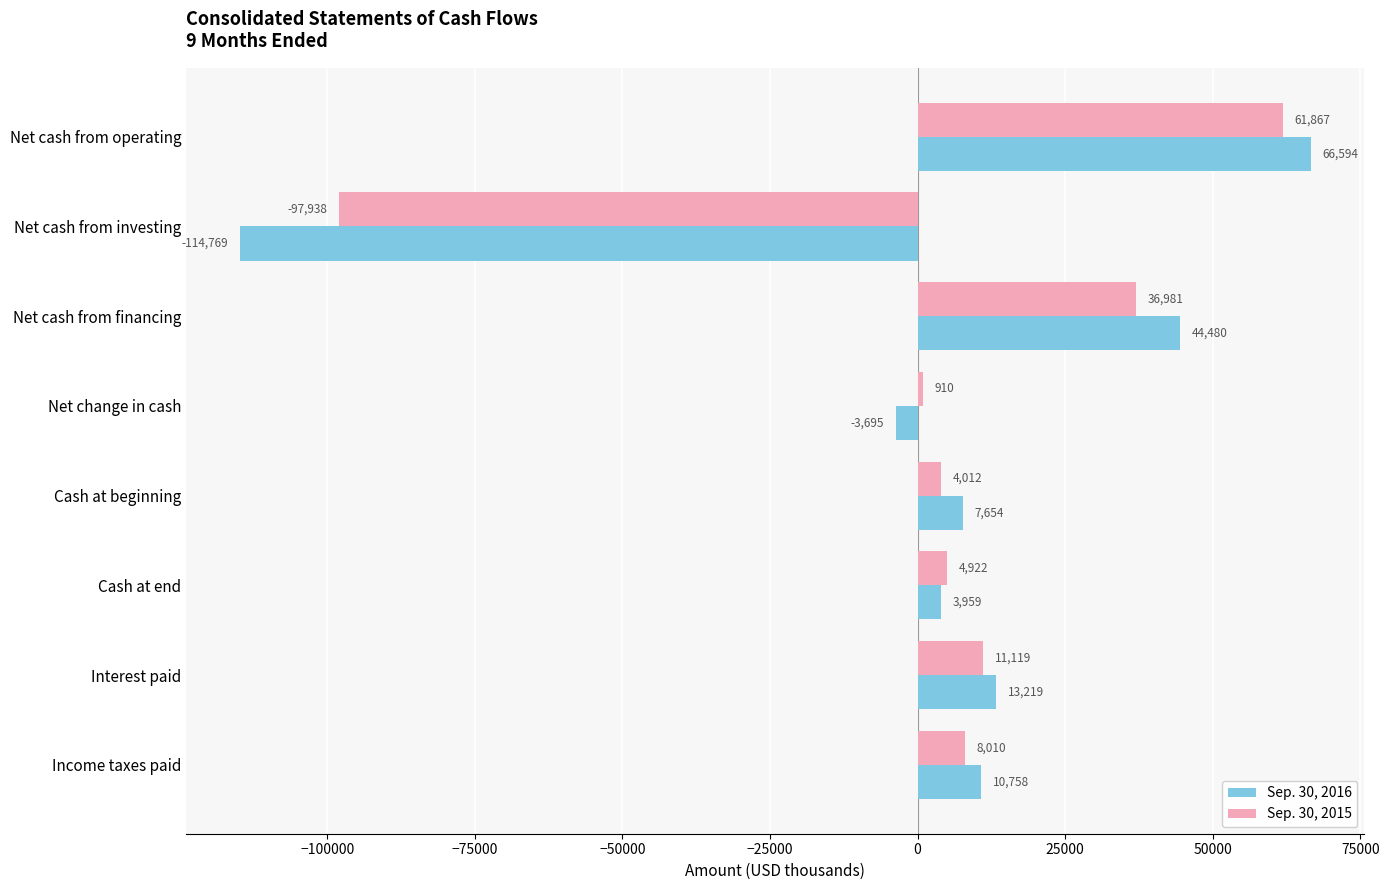

What is the lowest value of the Sep. 30, 2016 series?

-114769